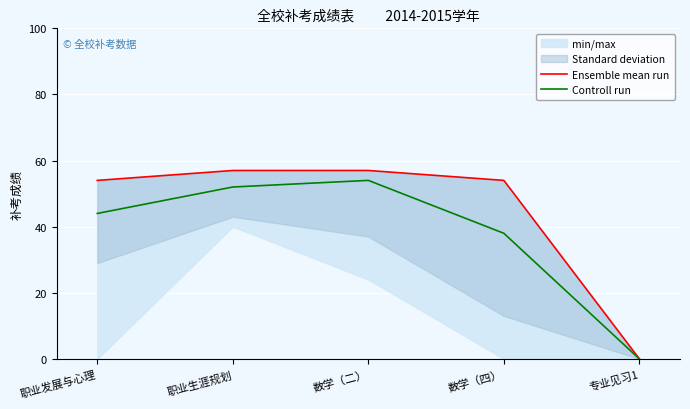

How many lines are shown in the chart?

2